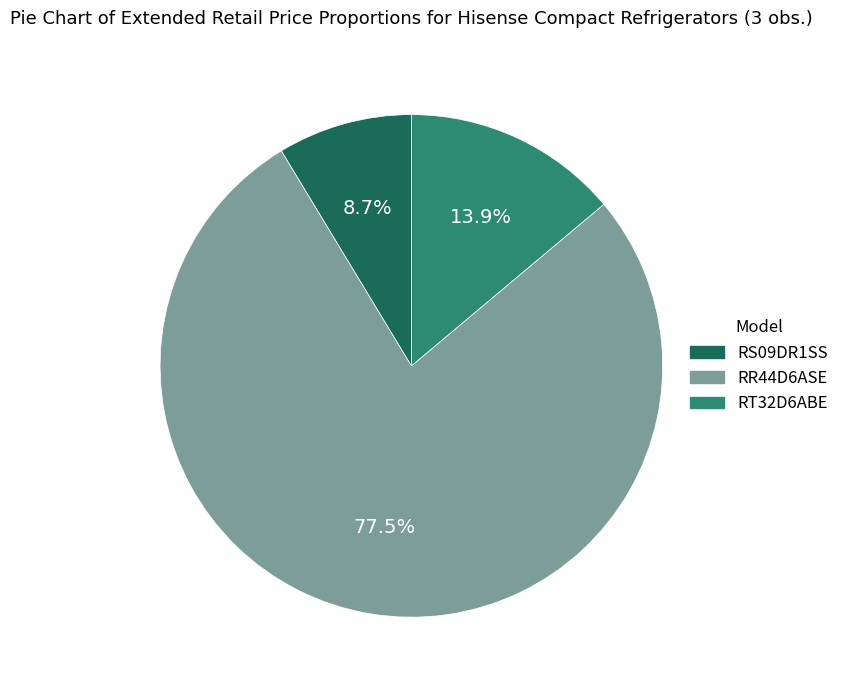

How many slices are in this pie chart?

3